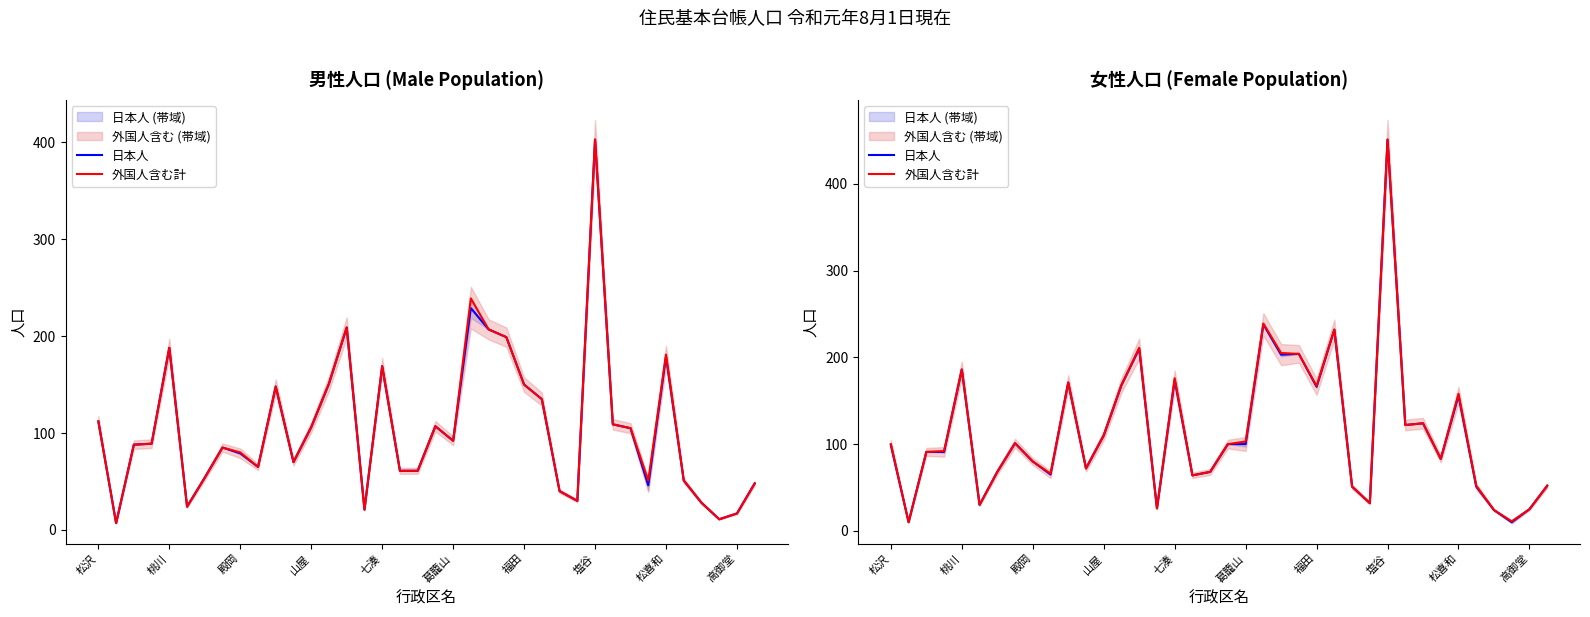

How many series are shown in this chart?

2